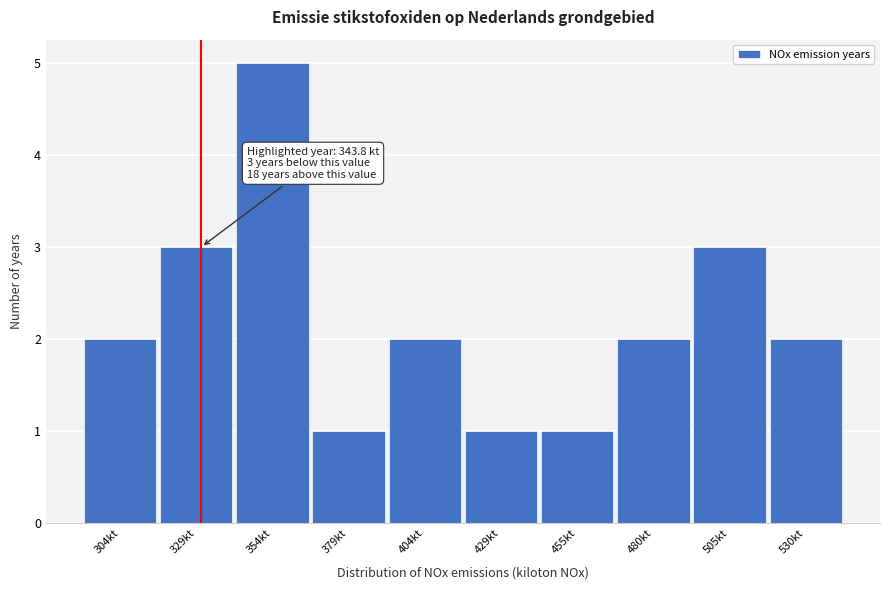

Reading left to right, extract all data points from this chart.

304kt=2	329kt=3	354kt=5	379kt=1	404kt=2	429kt=1	455kt=1	480kt=2	505kt=3	530kt=2